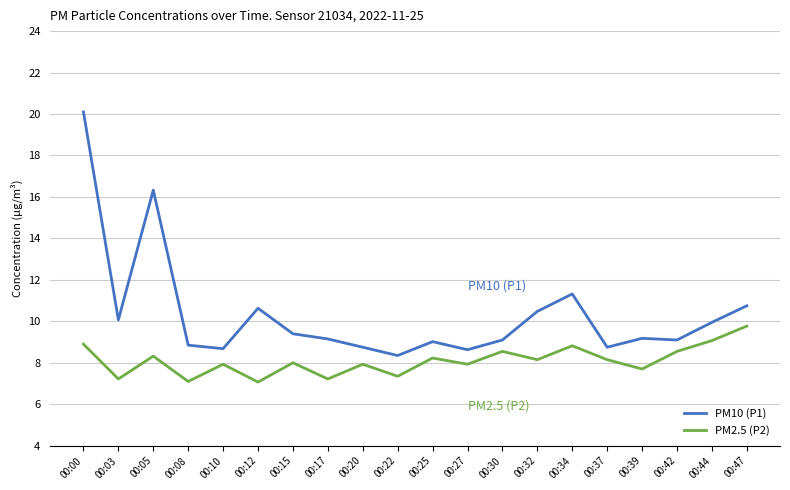

What are all the series names shown in the legend?

PM10 (P1), PM2.5 (P2)